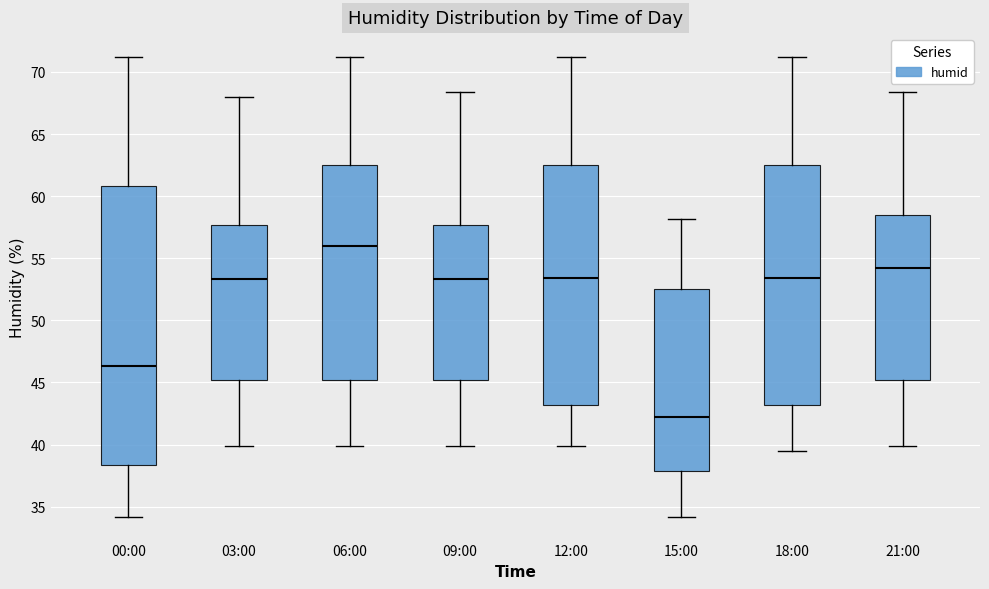

Reading left to right, transcribe this box plot: for each box, give where its median line is, the range the box spans, and where its two whiskers end, as read against the y-axis. The values are not printed on the chart, so give them approximately, as read against the axis.

00:00: median 46.5, box 38.5 to 61.0, whiskers 34.0 to 71.0
03:00: median 53.5, box 45.0 to 57.5, whiskers 40.0 to 68.0
06:00: median 56.0, box 45.0 to 62.5, whiskers 40.0 to 71.0
09:00: median 53.5, box 45.0 to 57.5, whiskers 40.0 to 68.5
12:00: median 53.5, box 43.0 to 62.5, whiskers 40.0 to 71.0
15:00: median 42.0, box 38.0 to 52.5, whiskers 34.0 to 58.0
18:00: median 53.5, box 43.0 to 62.5, whiskers 39.5 to 71.0
21:00: median 54.0, box 45.0 to 58.5, whiskers 40.0 to 68.5